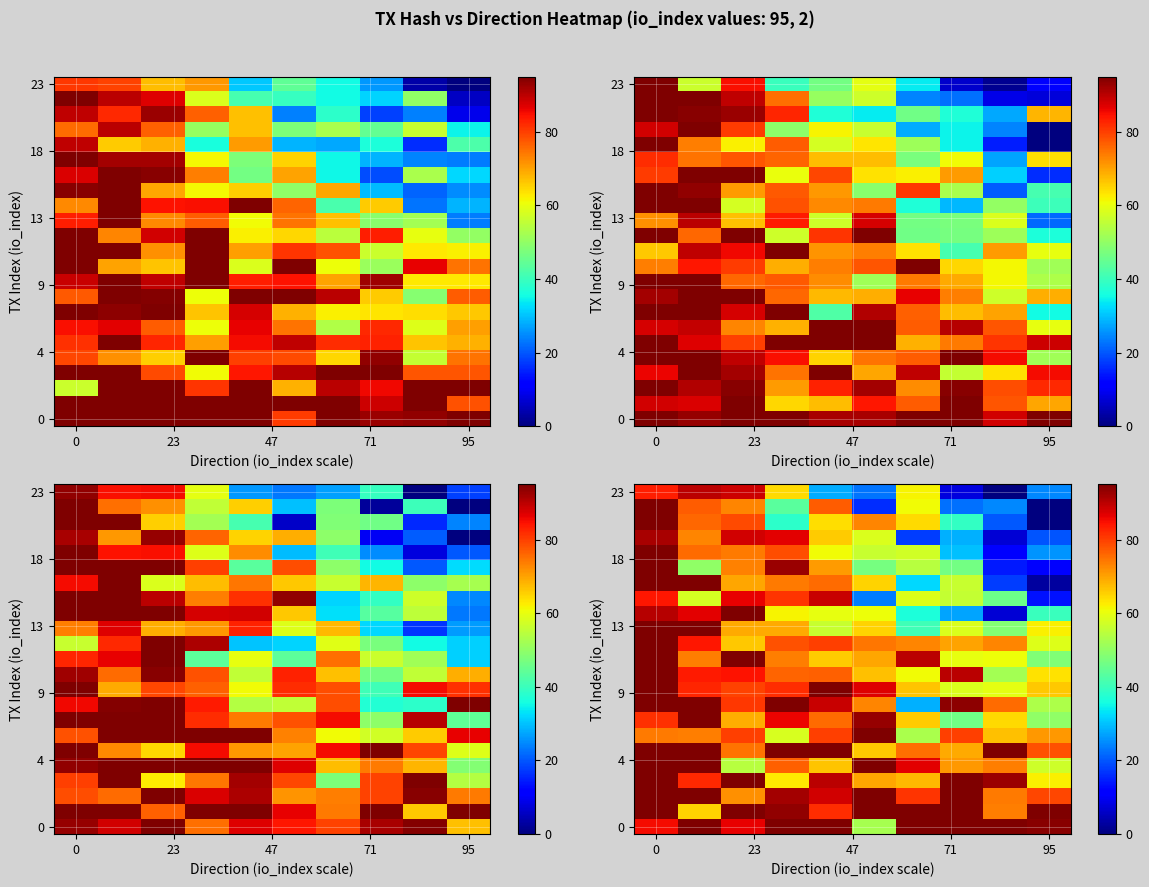

Between 95 and 71, which is larger?

95